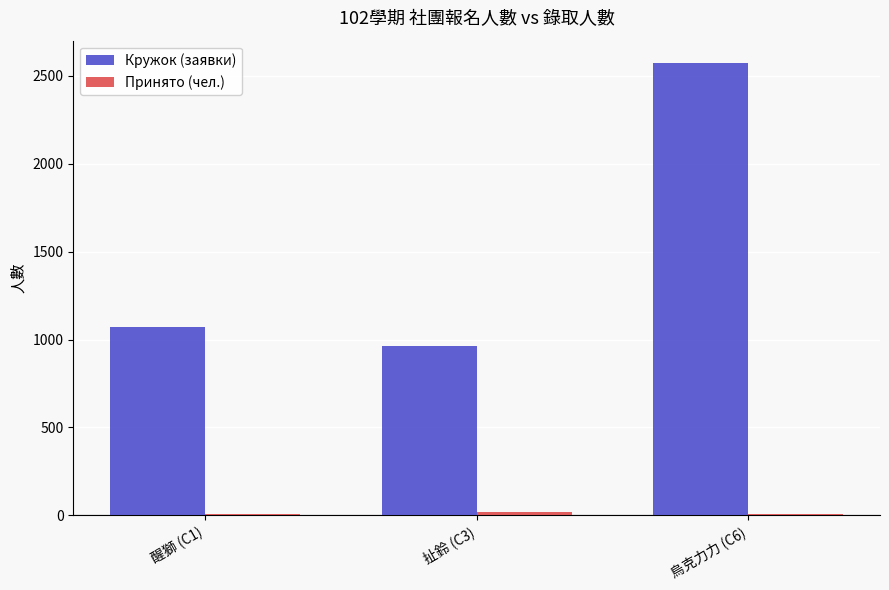

Where is Кружок (заявки) nearest to the value 1768?

醒獅 (C1)